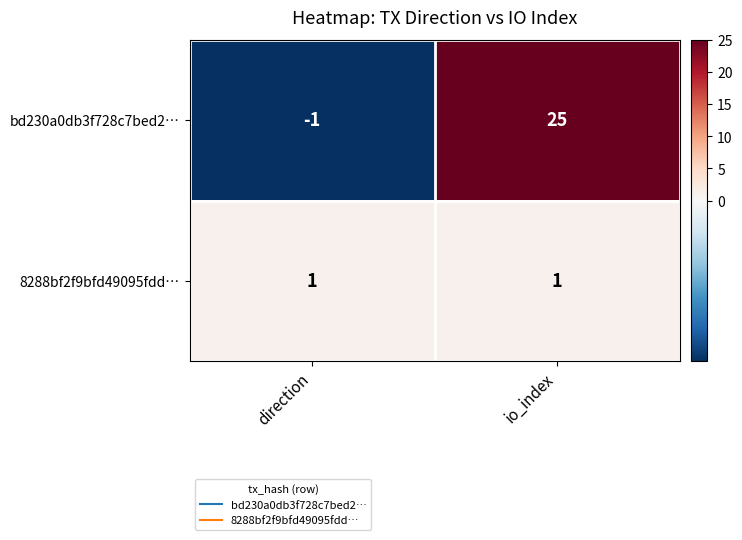

At which category is the sum across all series the highest?

io_index